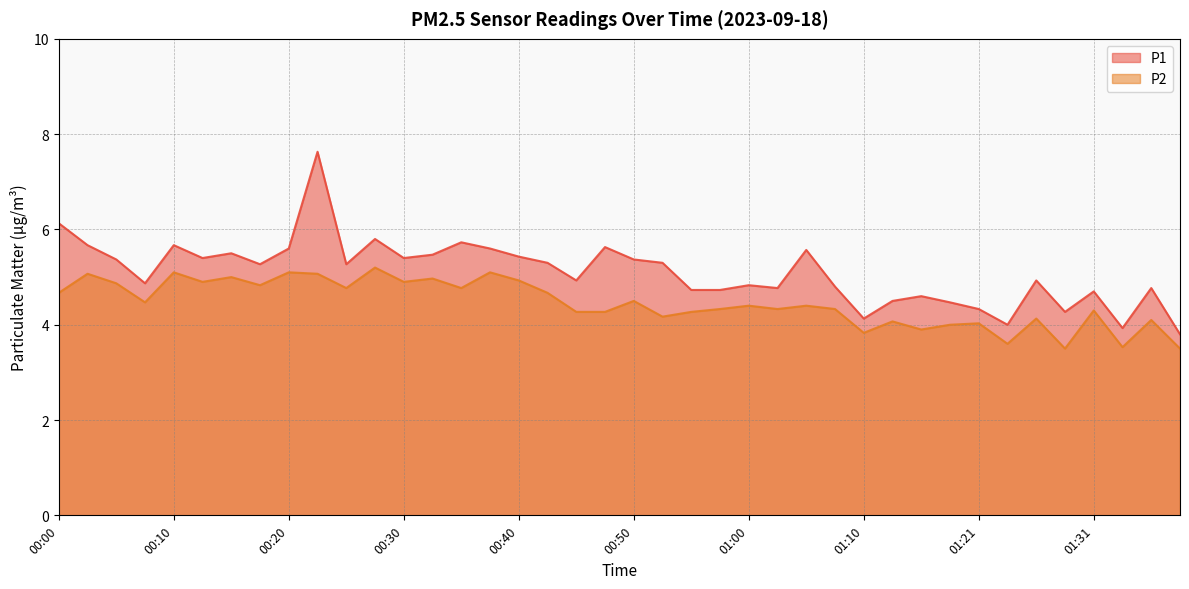

At how many categories does at least one series exceed 6?

2